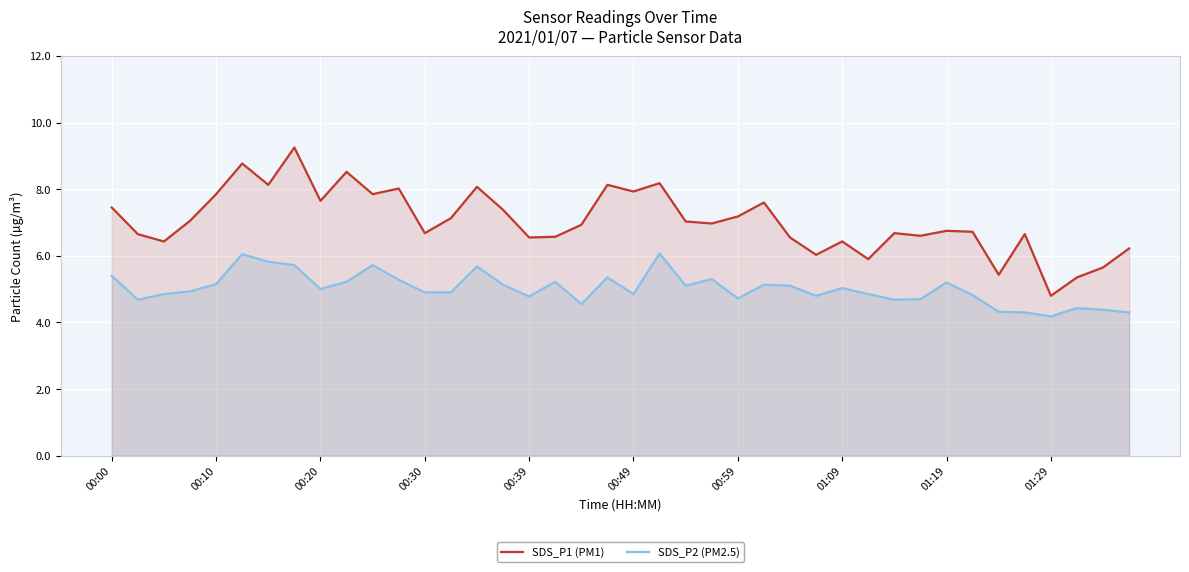

Which series has the largest total across all categories?

SDS_P1 (PM1)